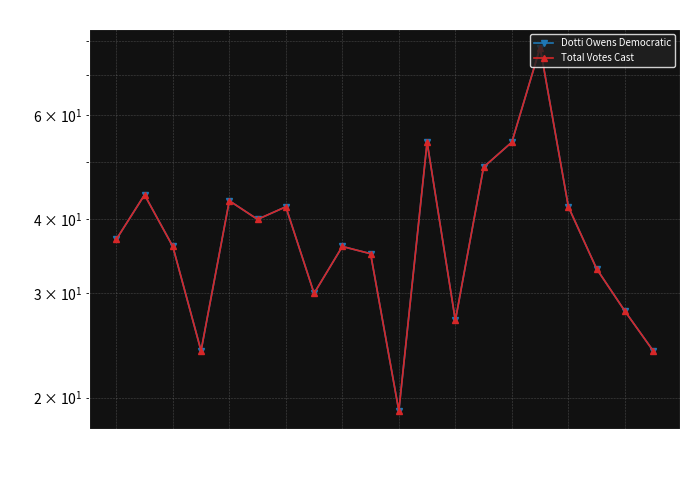

Where is the first local minimum for Dotti Owens Democratic?

1401